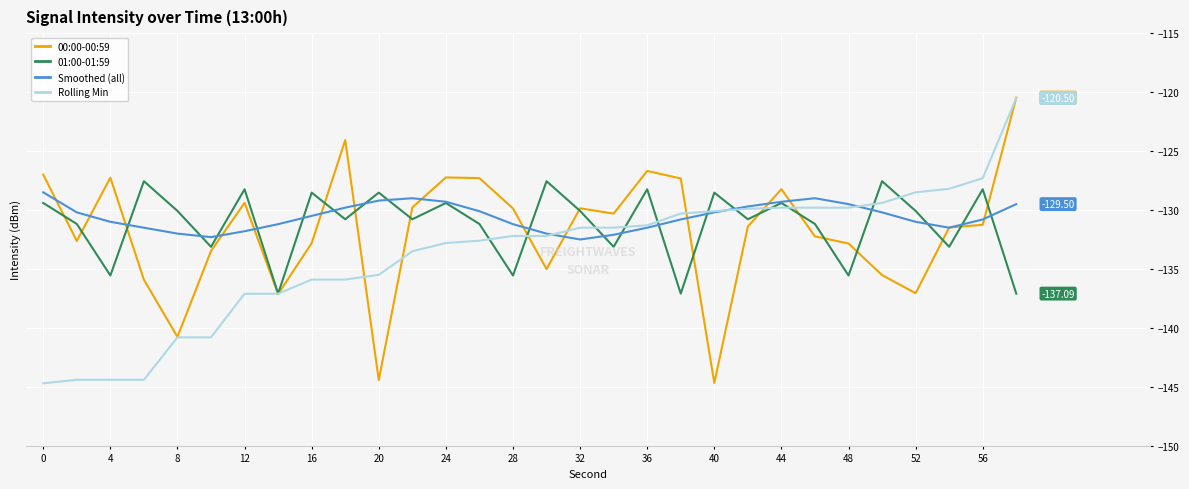

Reading left to right, transcribe all the data shown in this chart.

00:00-00:59: -127.0	-132.6	-127.3	-135.9	-140.8	-133.5	-129.4	-137.1	-132.8	-124.1	-144.4	-129.8	-127.2	-127.3	-129.9	-135.0	-129.9	-130.3	-126.7	-127.3	-144.7	-131.4	-128.2	-132.2	-132.8	-135.5	-137.1	-131.5	-131.3	-120.5
01:00-01:59: -129.4	-131.2	-135.6	-127.6	-130.1	-133.1	-128.2	-137.1	-128.5	-130.8	-128.5	-130.8	-129.4	-131.2	-135.6	-127.6	-130.1	-133.1	-128.2	-137.1	-128.5	-130.8	-129.4	-131.2	-135.6	-127.6	-130.1	-133.1	-128.2	-137.1
Smoothed (all): -128.5	-130.2	-131.0	-131.5	-132.0	-132.3	-131.8	-131.2	-130.5	-129.8	-129.2	-129.0	-129.3	-130.1	-131.2	-132.0	-132.5	-132.1	-131.5	-130.8	-130.2	-129.7	-129.3	-129.0	-129.5	-130.2	-131.0	-131.5	-130.8	-129.5
Rolling Min: -144.7	-144.4	-144.4	-144.4	-140.8	-140.8	-137.1	-137.1	-135.9	-135.9	-135.5	-133.5	-132.8	-132.6	-132.2	-132.2	-131.5	-131.5	-131.3	-130.3	-130.1	-129.9	-129.8	-129.8	-129.8	-129.4	-128.5	-128.2	-127.3	-120.5